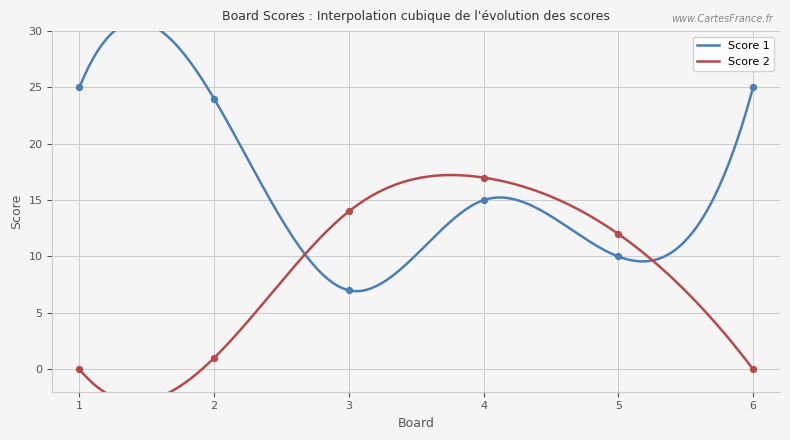

Which series reaches the minimum Y coordinate?

Score 2